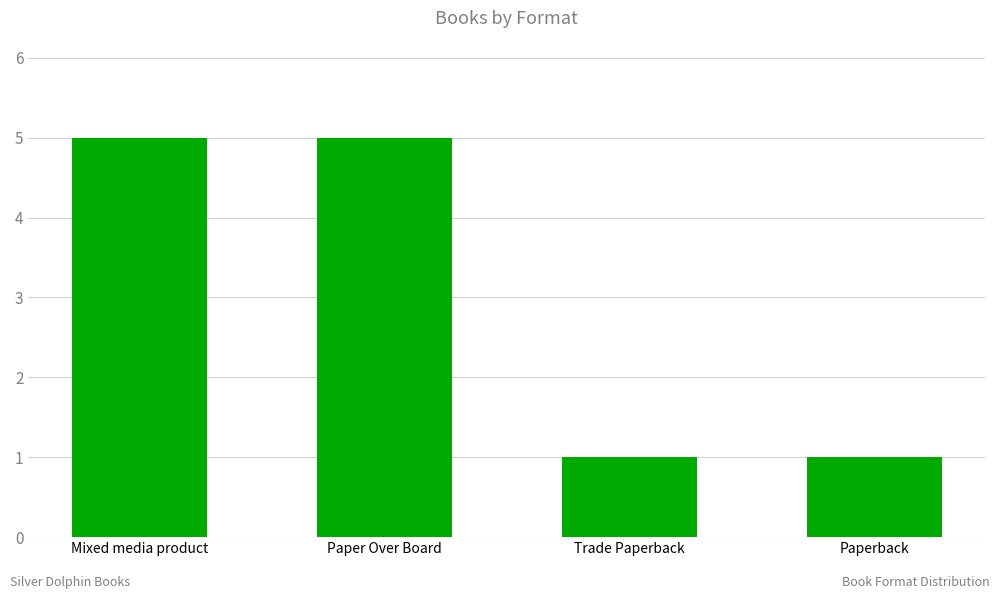

The chart shows a value of 7 at Paper Over Board. True or false?

False